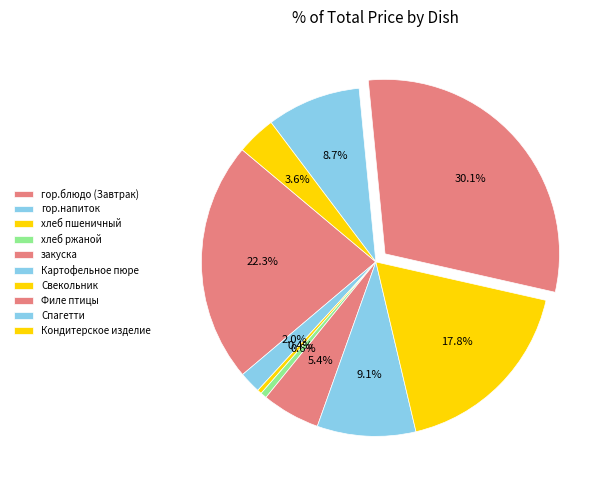

Count the number of slices in the pie.

10